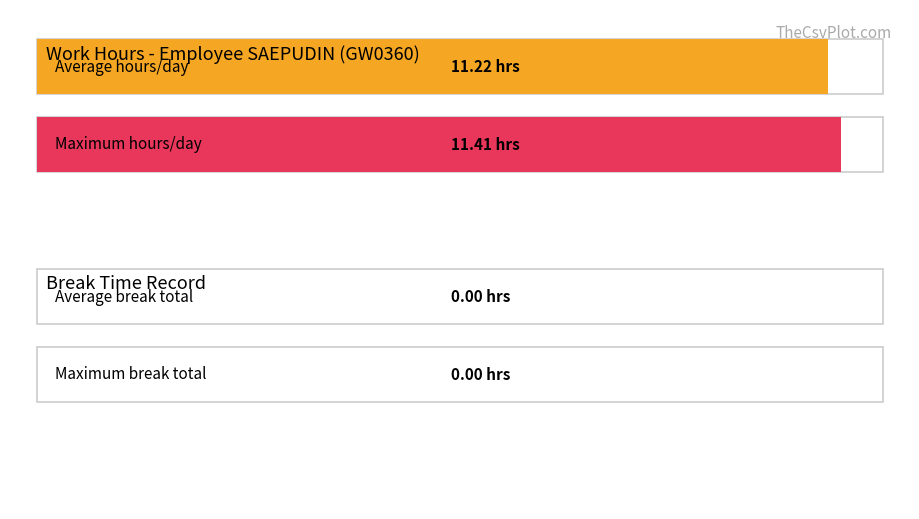

The value of Low at 2 is 20.2. True or false?

False